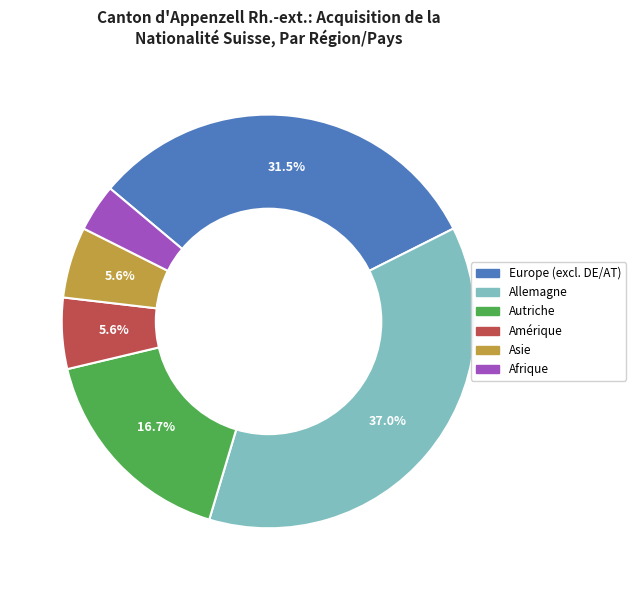

Does any single category account for the majority?

No